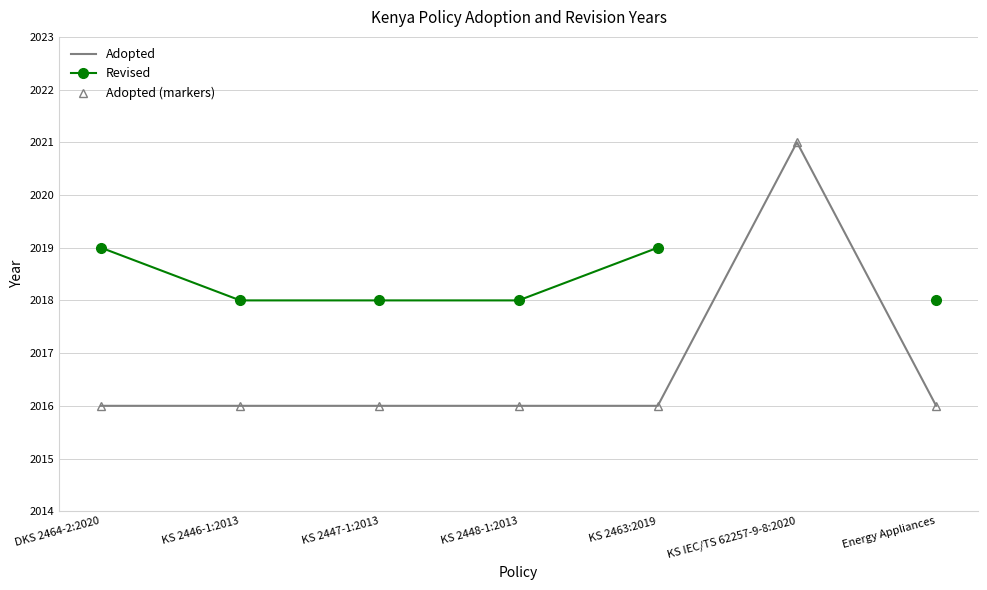

Which series changed the most between KS 2446-1:2013 and Energy Appliances?

Adopted